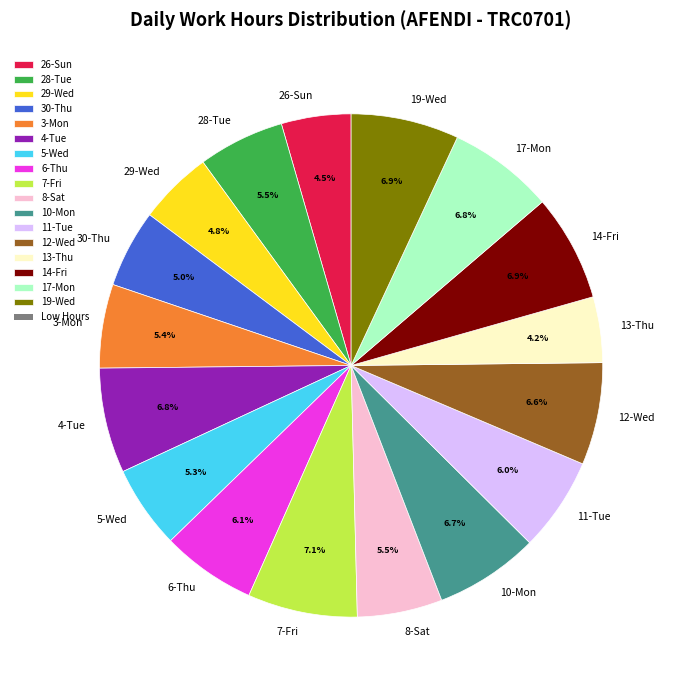

What percentage is the 7-Fri slice, to the nearest percent?

7%